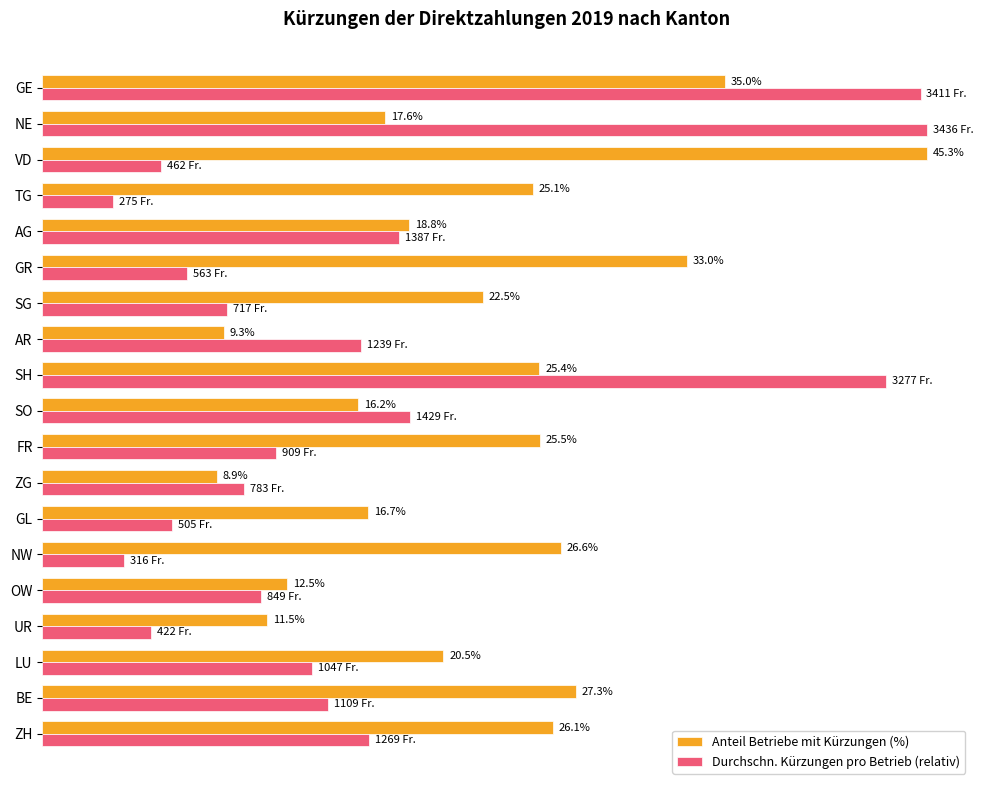

At which category is the sum across all series the highest?

GE